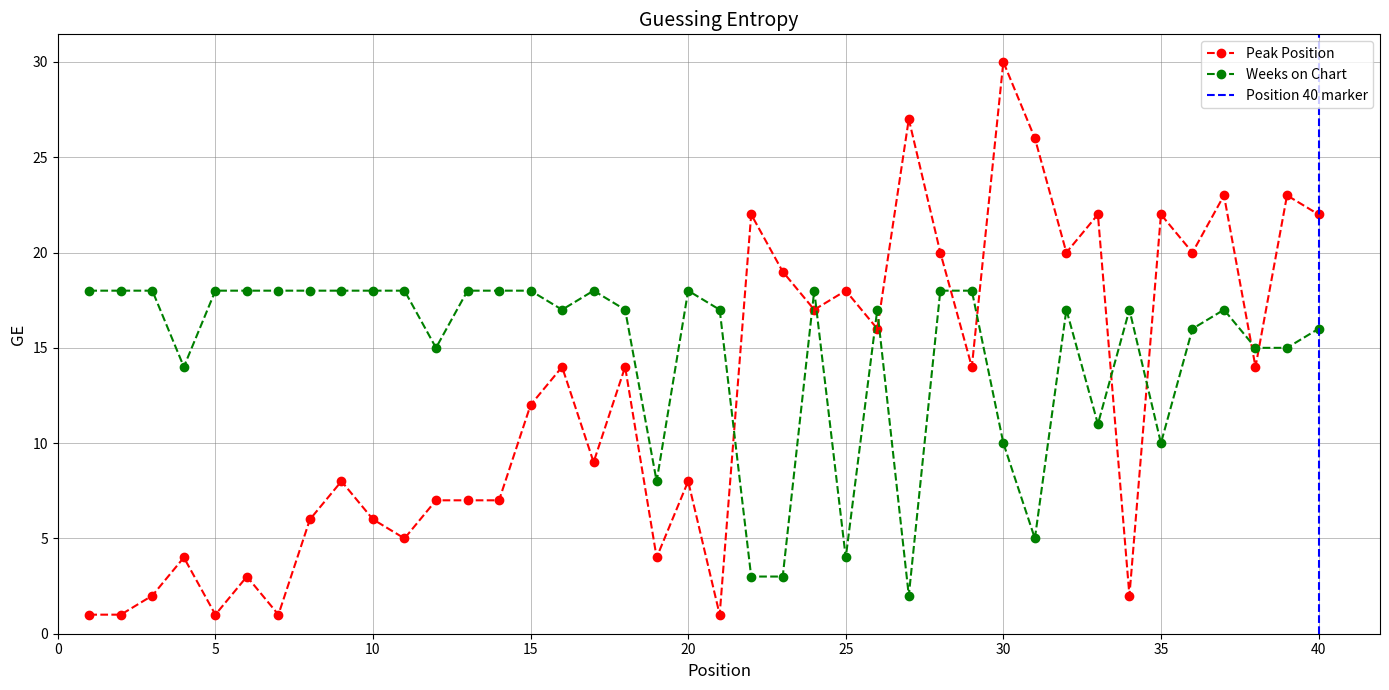

True or false: Peak Position and Weeks on Chart intersect in this chart.

True